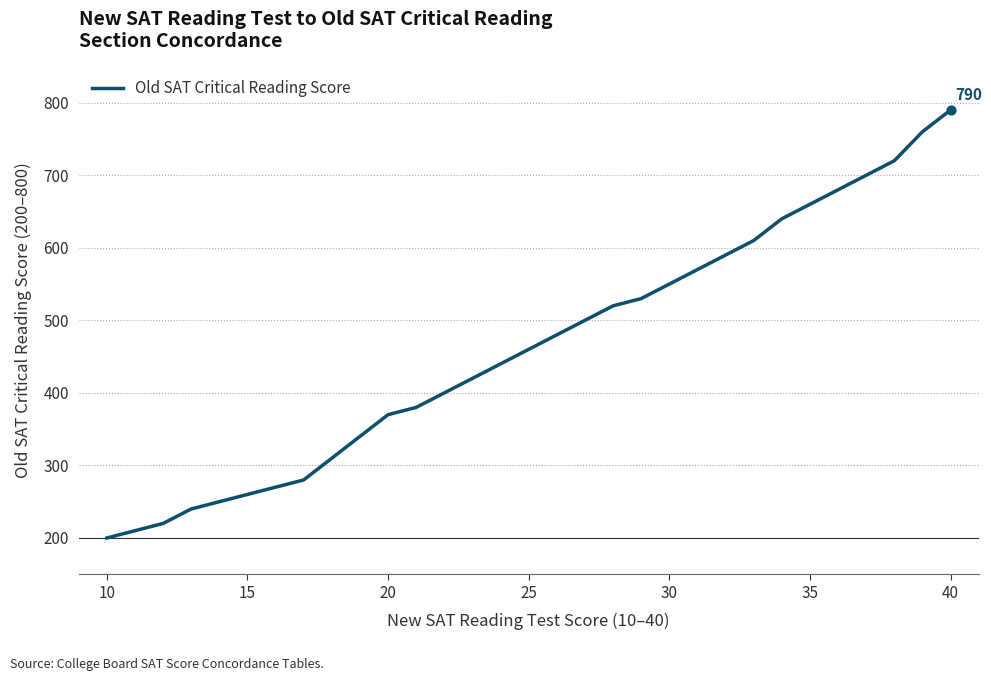

What is the greatest value displayed?

790